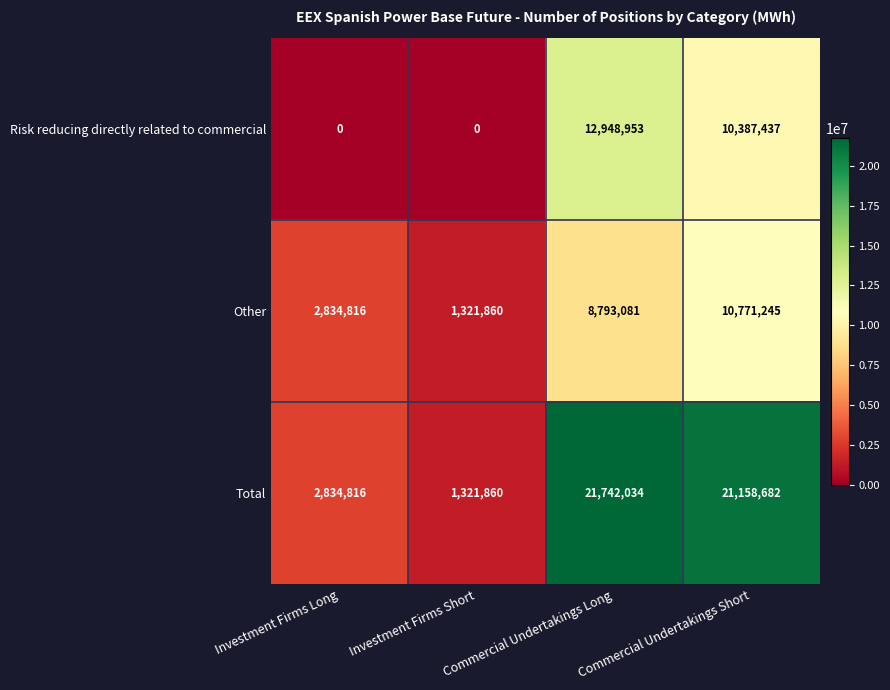

What is the greatest value displayed?

21742034